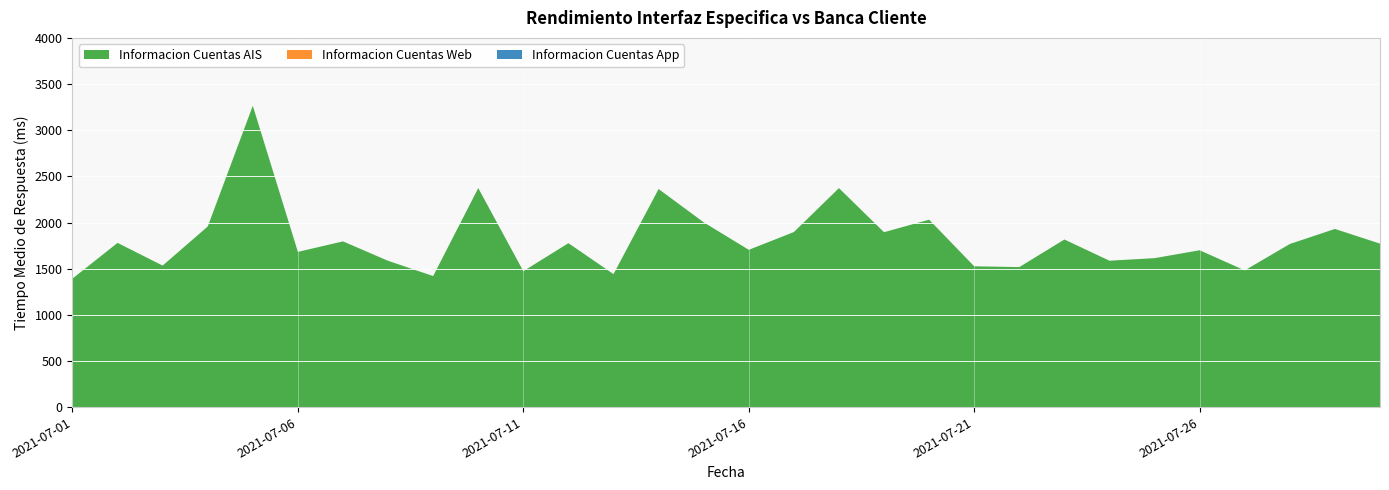

Reading left to right, list all the values displayed in this chart.

Informacion Cuentas AIS: 1392.5	1779.5	1533.5	1957.0	3264.7	1681.9	1795.8	1585.2	1420.0	2373.0	1473.0	1776.5	1441.0	2362.9	2002.5	1704.2	1896.6	2372.6	1895.1	2030.8	1525.8	1517.2	1816.1	1586.4	1614.1	1699.5	1481.4	1767.4	1930.6	1771.4
Informacion Cuentas Web: 0.0	0.0	0.0	0.0	0.0	0.0	0.0	0.0	0.0	0.0	0.0	0.0	0.0	0.0	0.0	0.0	0.0	0.0	0.0	0.0	0.0	0.0	0.0	0.0	0.0	0.0	0.0	0.0	0.0	0.0
Informacion Cuentas App: 0.0	0.0	0.0	0.0	0.0	0.0	0.0	0.0	0.0	0.0	0.0	0.0	0.0	0.0	0.0	0.0	0.0	0.0	0.0	0.0	0.0	0.0	0.0	0.0	0.0	0.0	0.0	0.0	0.0	0.0